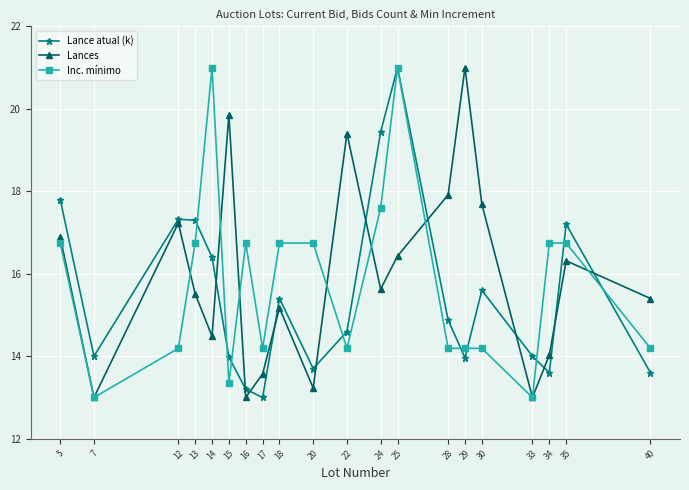

Where is Lance atual (k) nearest to the value 16?

14